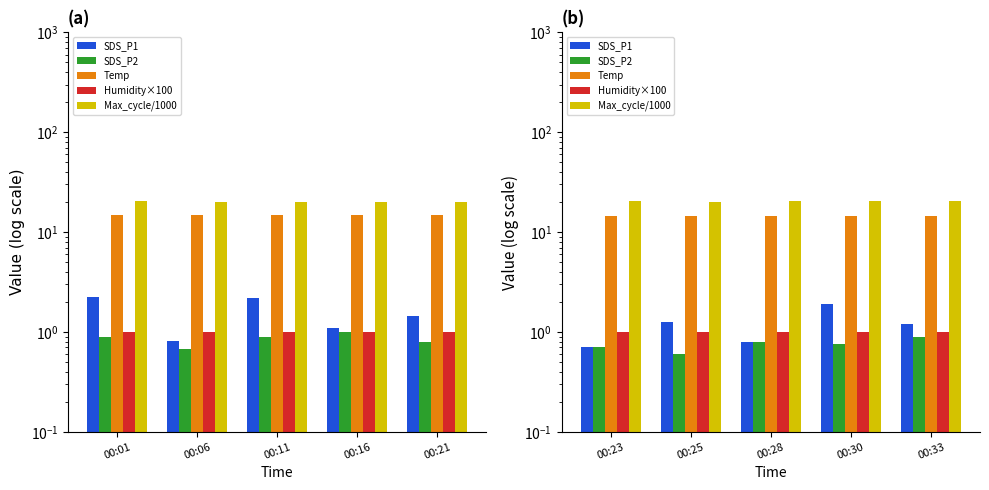

How many bars are there in each group?

5